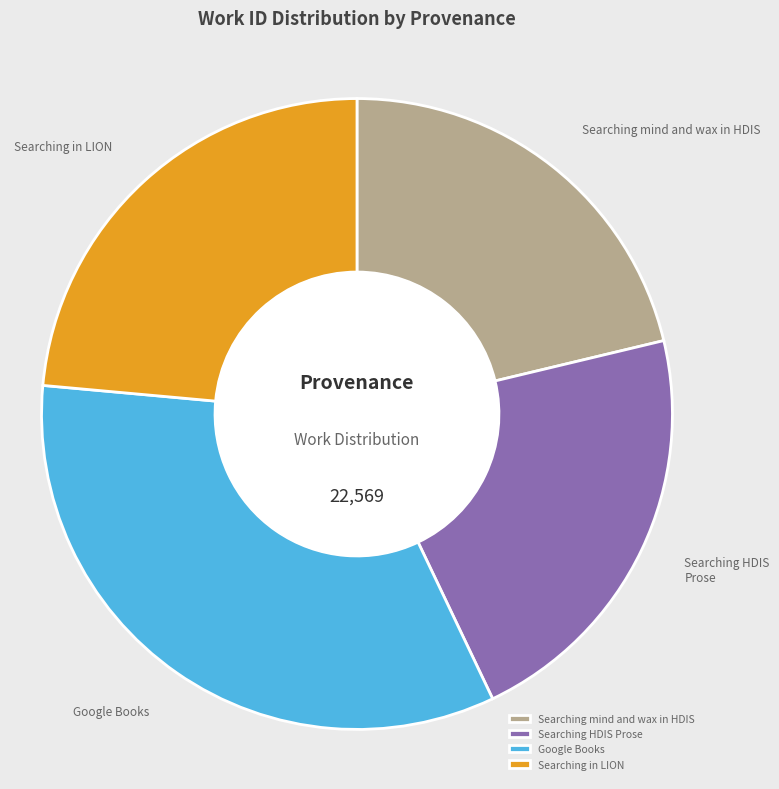

Is there a majority slice in this chart?

No